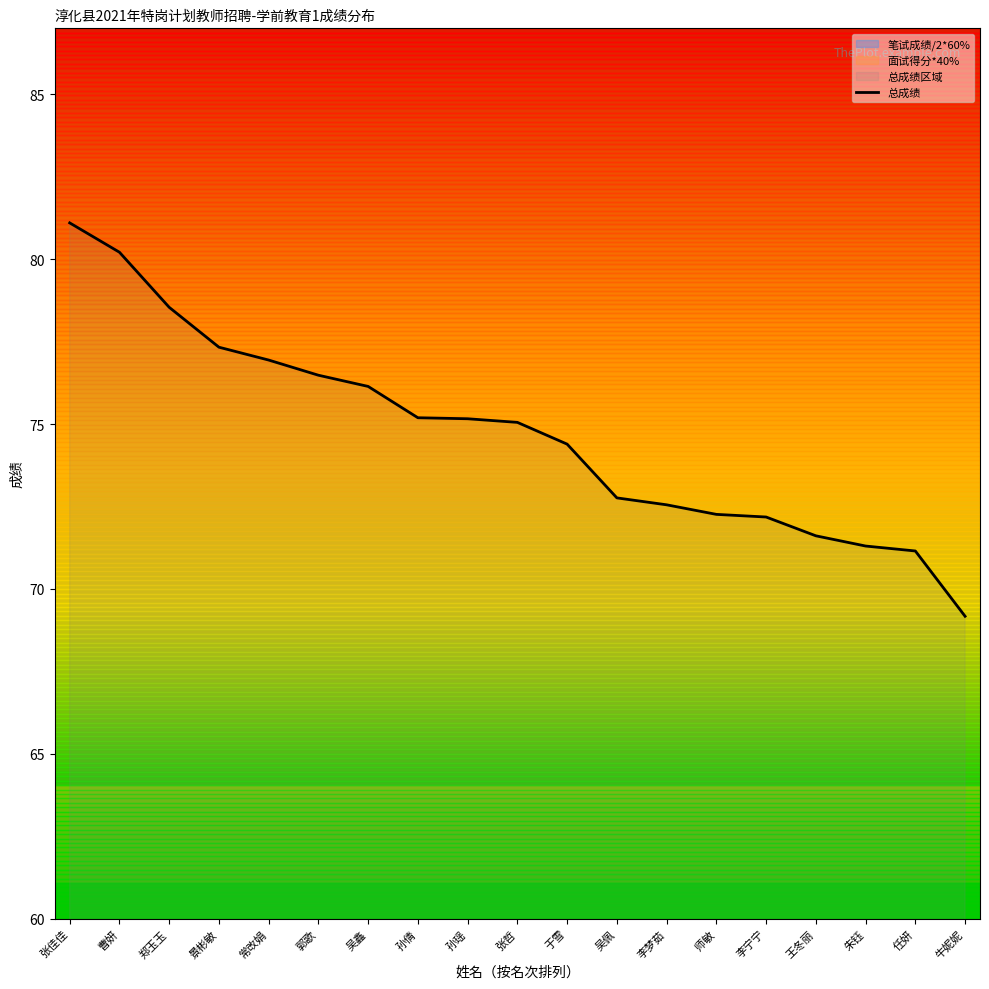

How many lines are shown in the chart?

1